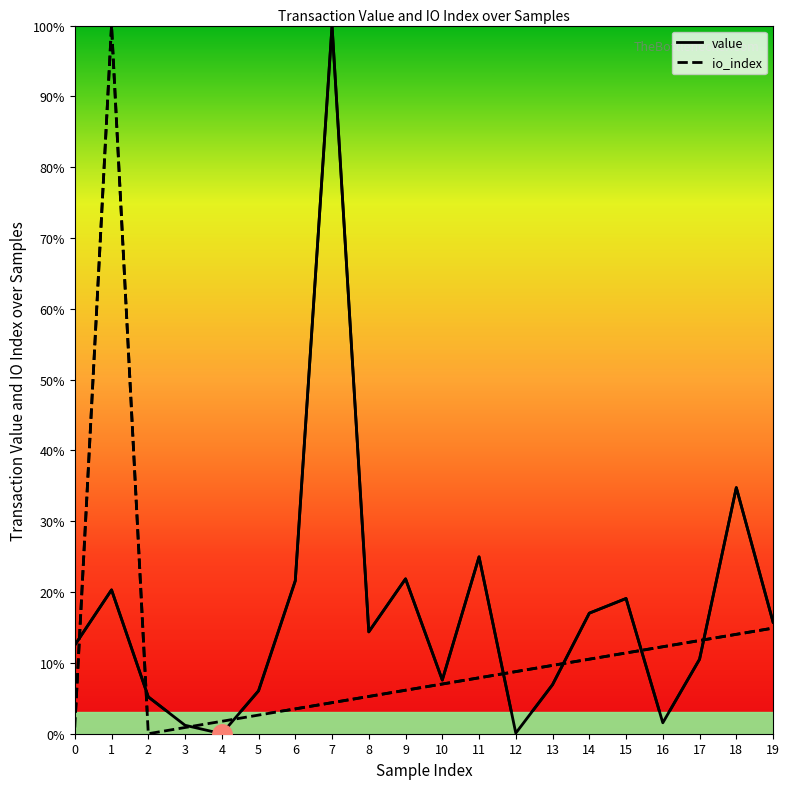

Which series has the largest total across all categories?

value